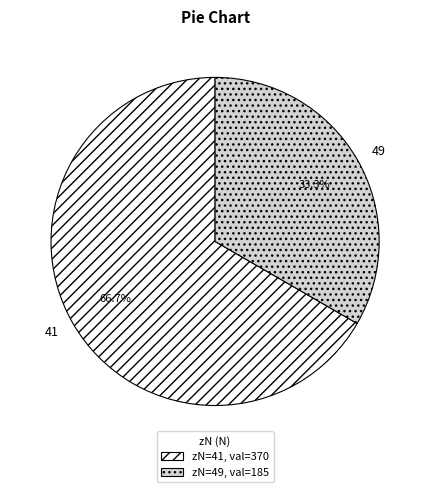

Is there any slice that represents more than half of the pie?

Yes